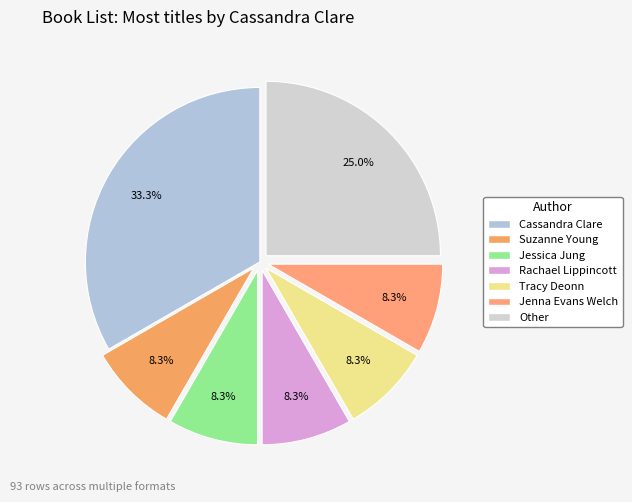

To the nearest percent, what is the combined percentage of Rachael Lippincott and Other?

33%